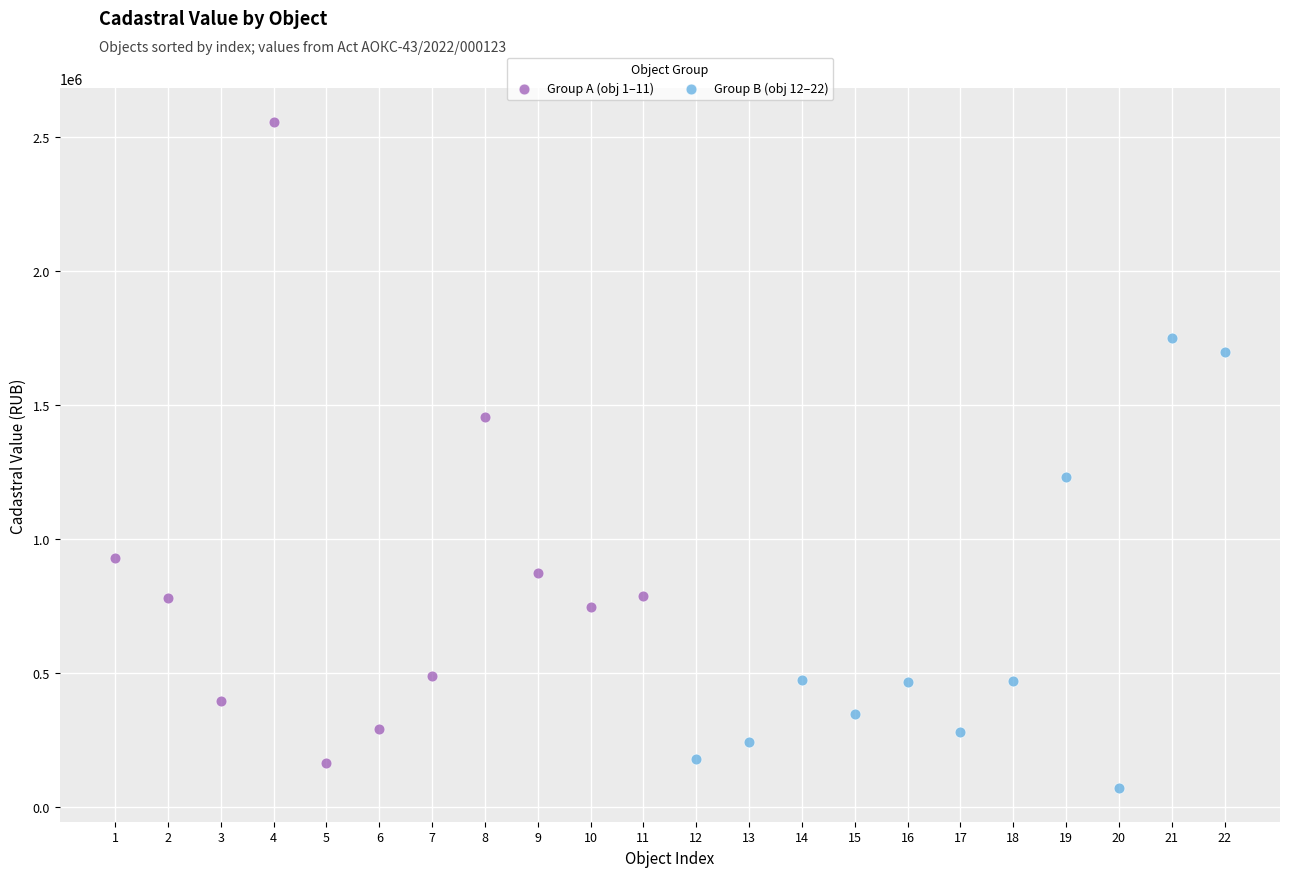

What are all the series names shown in the legend?

Group A (obj 1–11), Group B (obj 12–22)